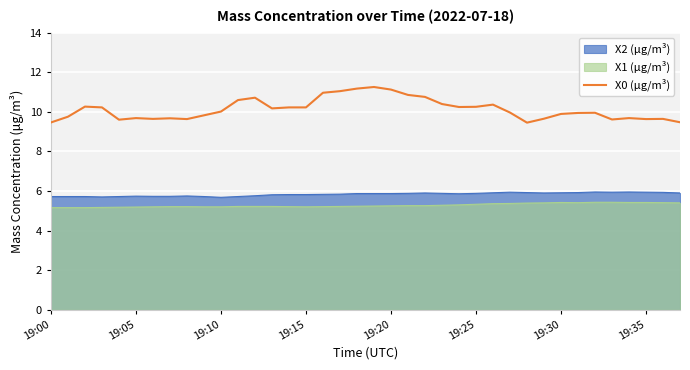

What is the difference between the maximum and minimum values?

1.8